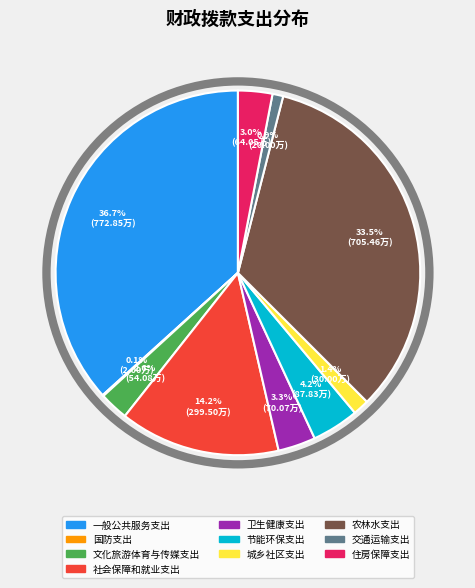

Is 节能环保支出 the majority of the pie?

No